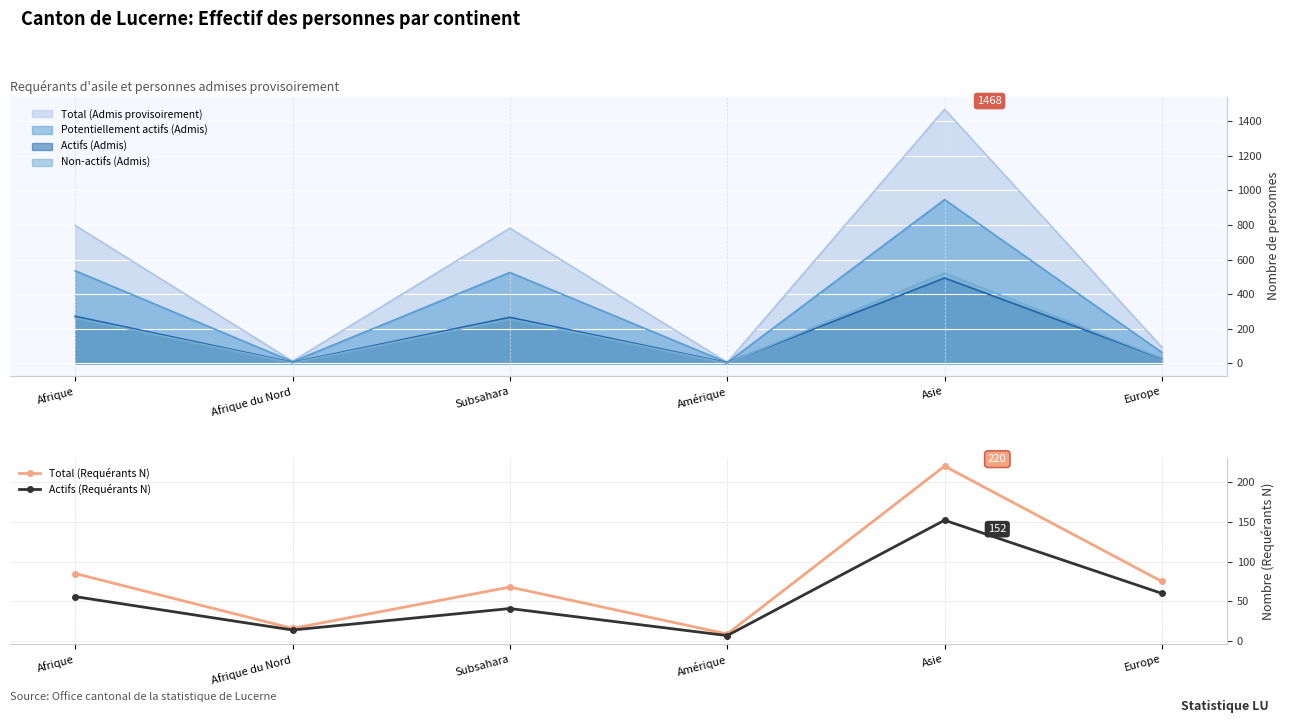

True or false: Actifs (Requérants N) and Total (Requérants N) intersect in this chart.

False